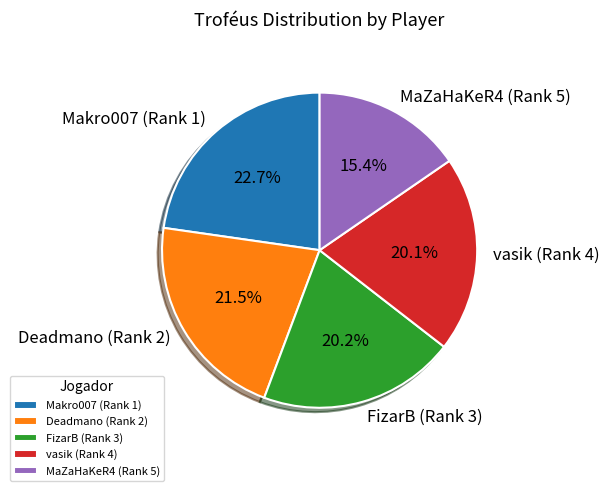

Does FizarB (Rank 3) account for over 50% of the chart?

No